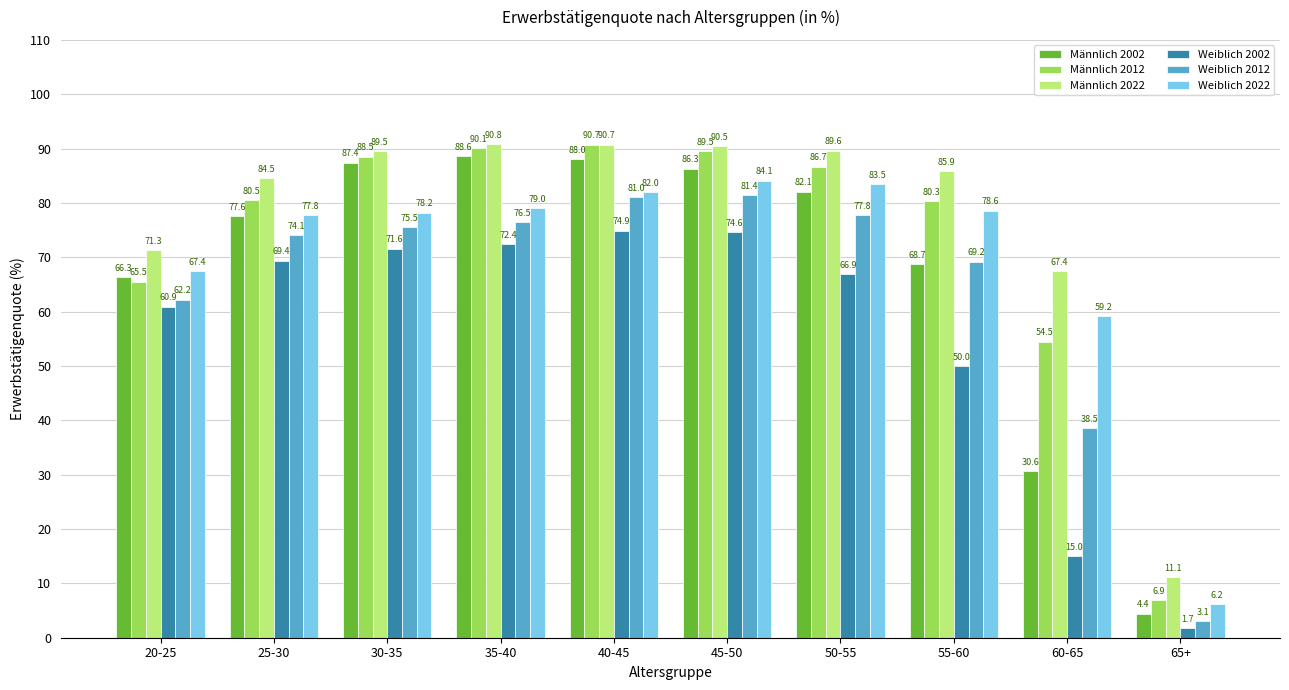

What value does the Männlich 2002 series have at 35-40?

88.6